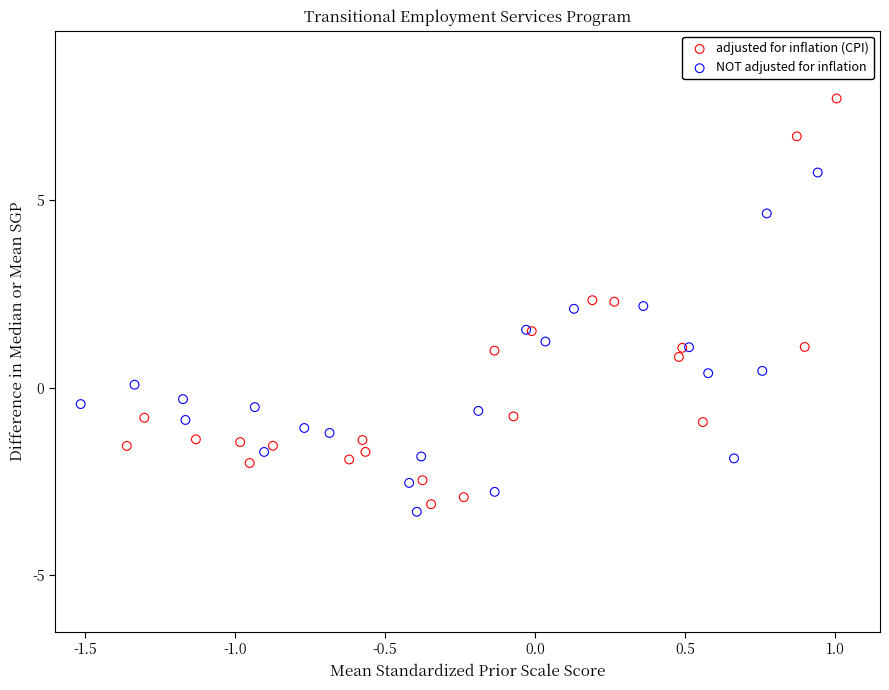

What are all the series names shown in the legend?

adjusted for inflation (CPI), NOT adjusted for inflation